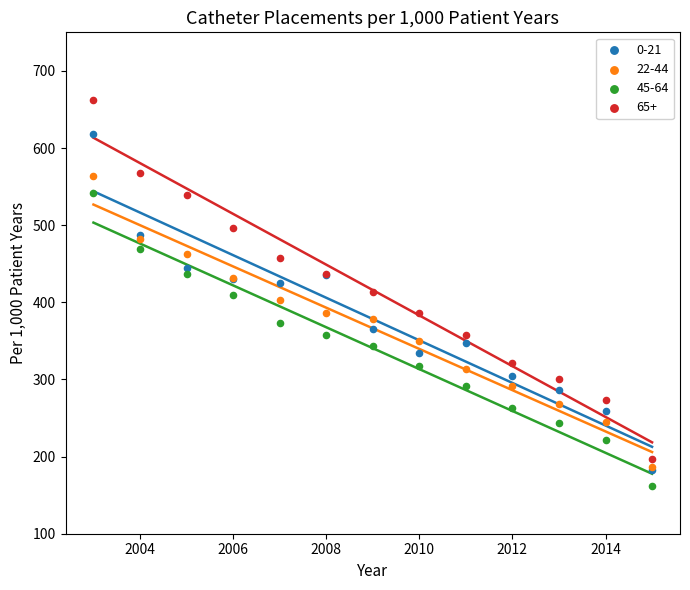

Which series reaches the maximum Y coordinate?

65+